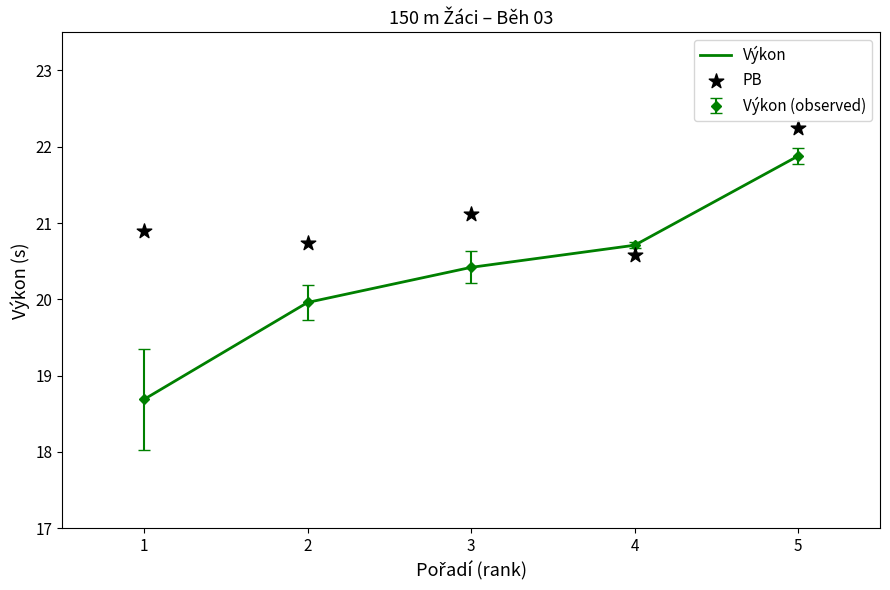

Which series reaches the minimum Y coordinate?

Výkon